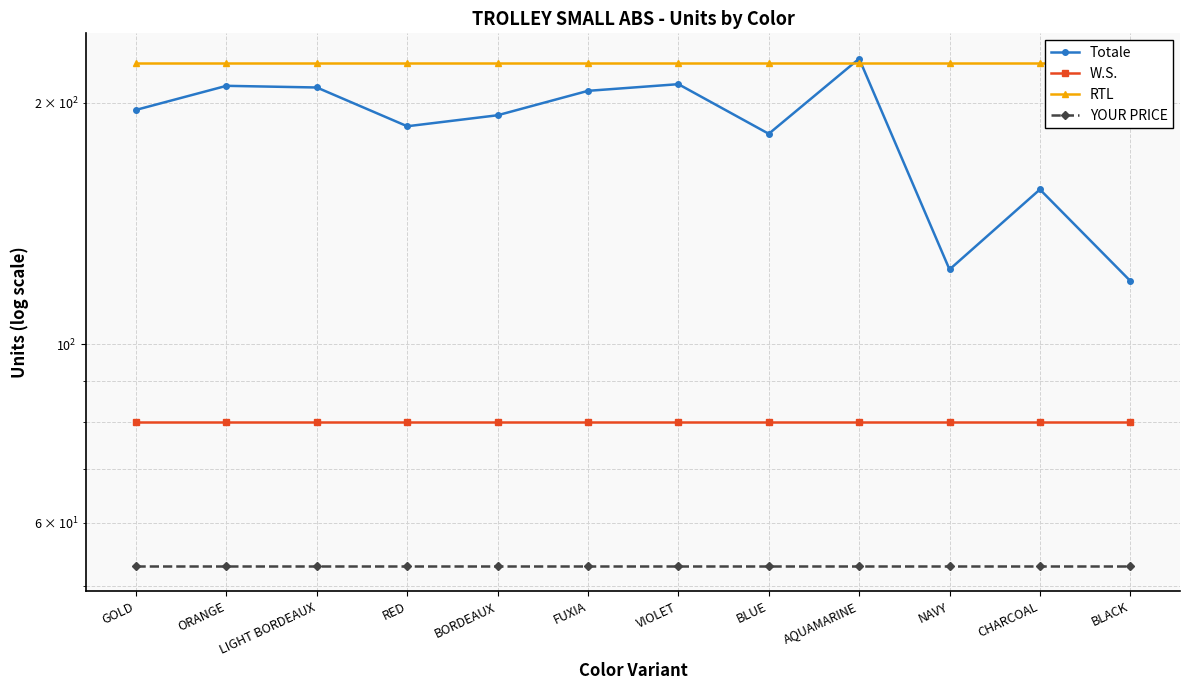

What is the minimum value for YOUR PRICE?

53